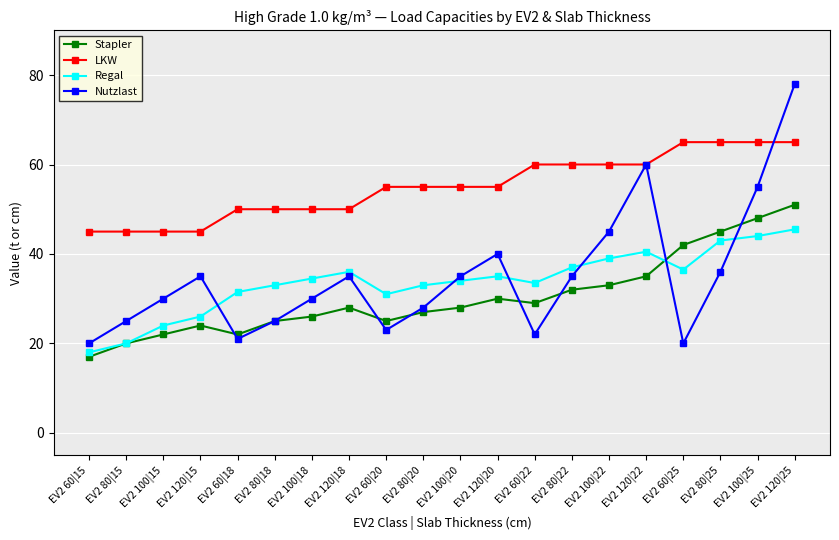

How many data points does each series have?

20